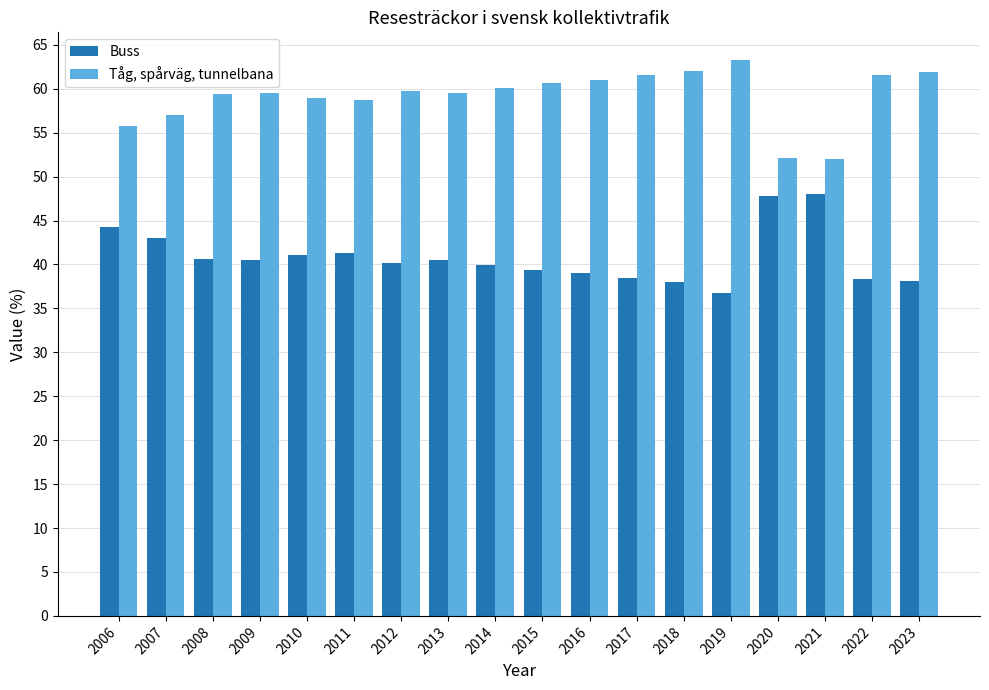

What is the spread (max minus min) of values at 2019?

26.5